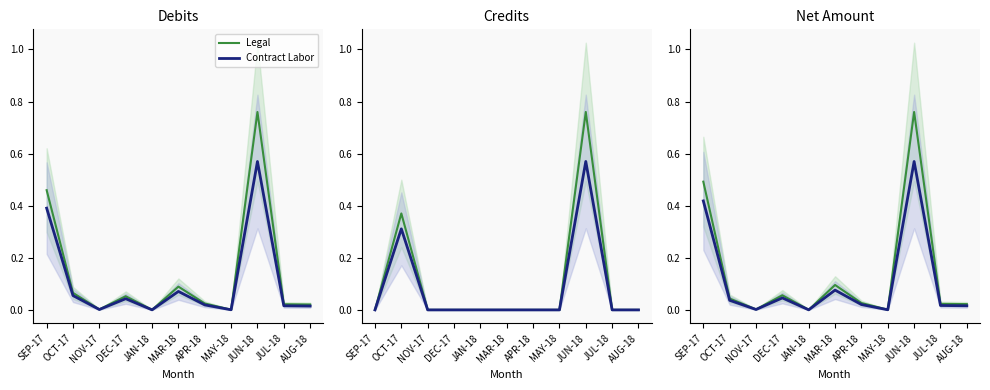

Is the value of Legal at JUN-18 greater than the value of Contract Labor at JAN-18?

Yes